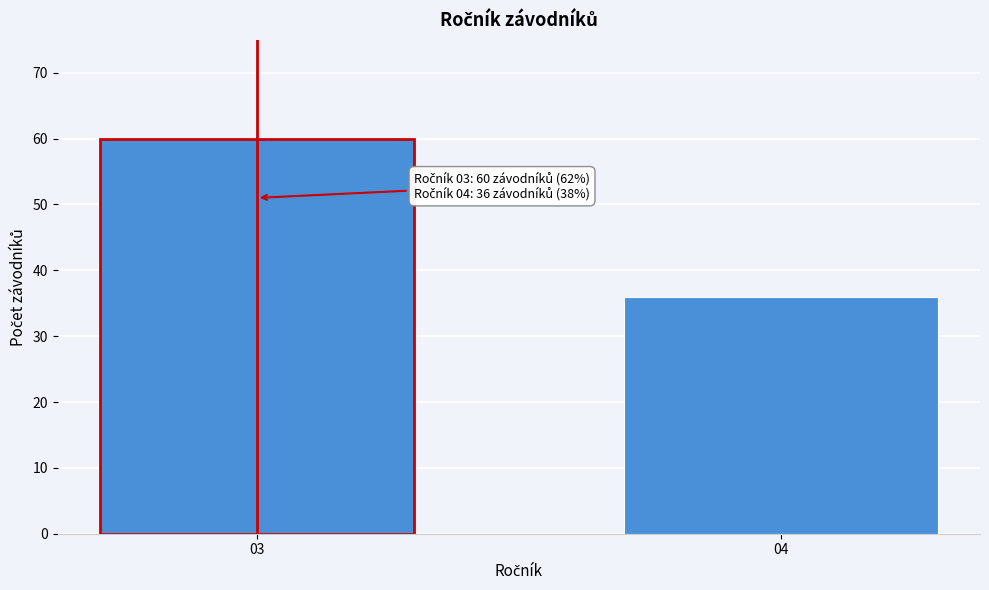

Reading right to left, transcribe all the data shown in this chart.

36	60